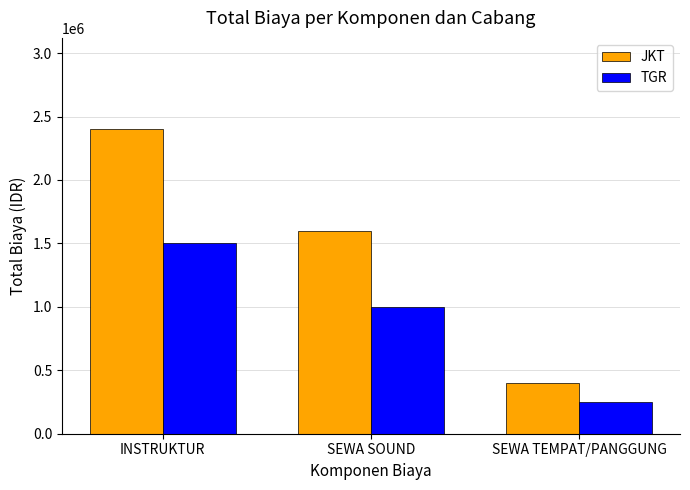

Which series changed the most between INSTRUKTUR and SEWA SOUND?

JKT